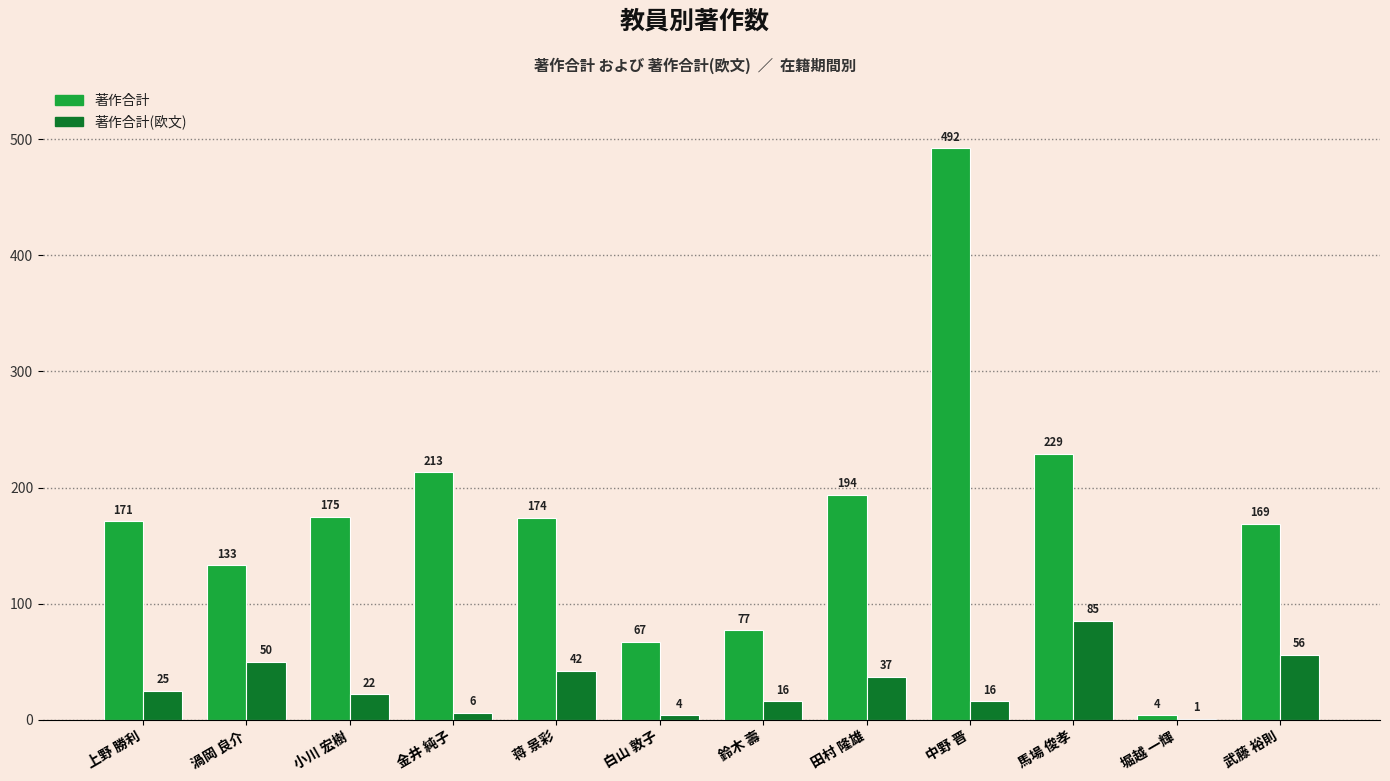

Reading right to left, extract all data points from this chart.

著作合計: 169	4	229	492	194	77	67	174	213	175	133	171
著作合計(欧文): 56	1	85	16	37	16	4	42	6	22	50	25